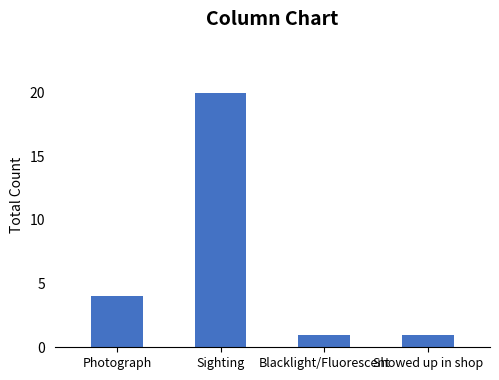

Reading left to right, list all the values displayed in this chart.

4	20	1	1